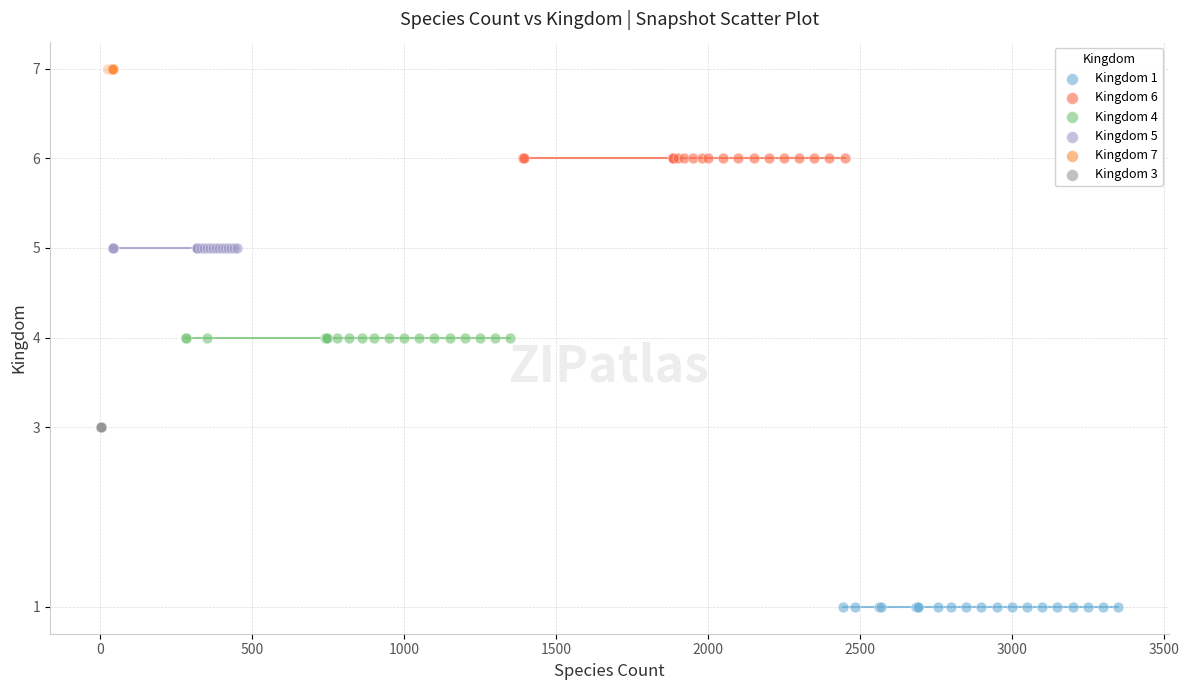

Which series reaches the maximum Y coordinate?

Kingdom 7